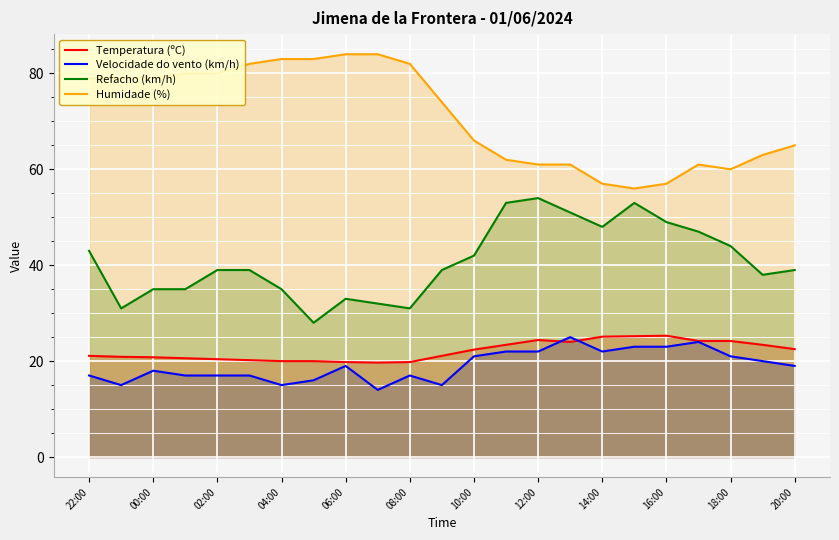

What are all the series names shown in the legend?

Temperatura (ºC), Velocidade do vento (km/h), Refacho (km/h), Humidade (%)